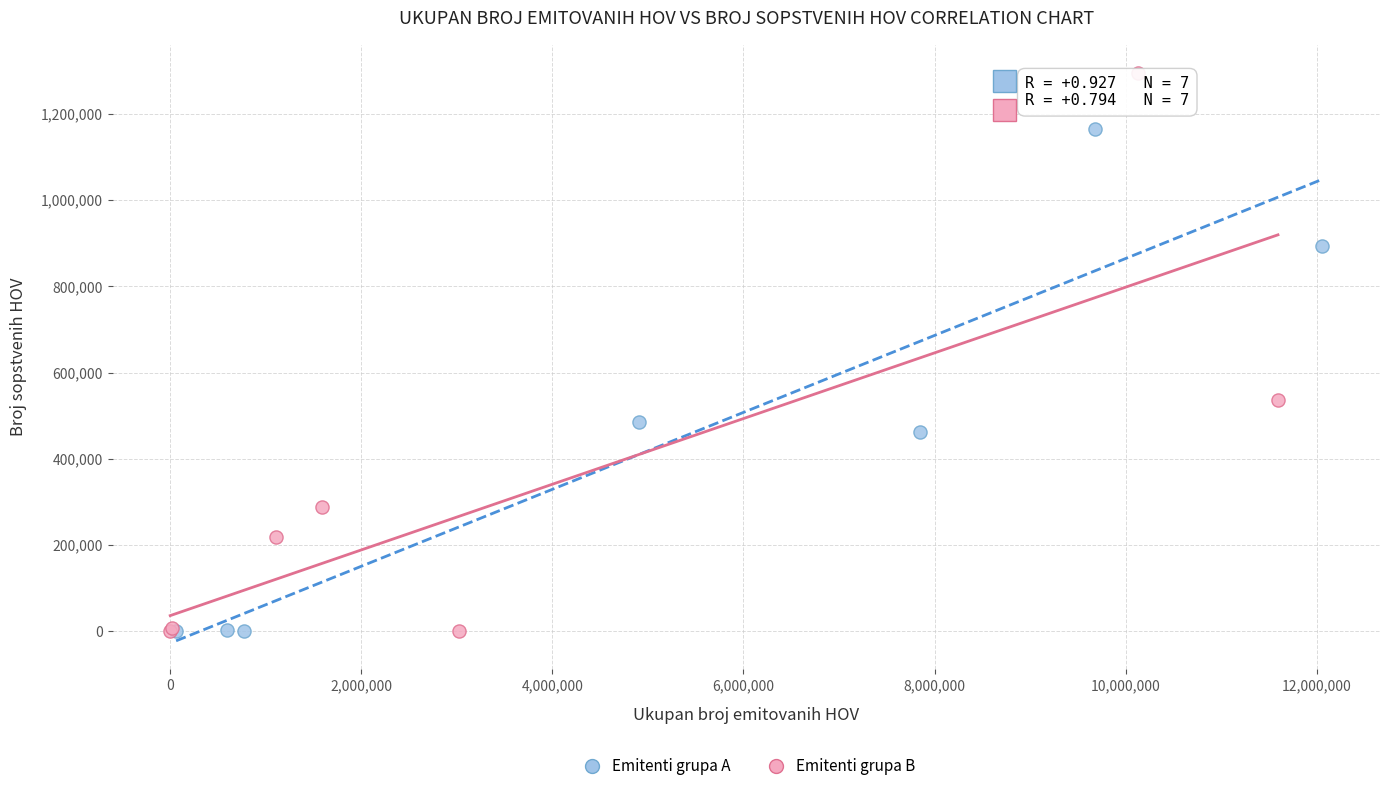

Which series reaches the maximum Y coordinate?

Emitenti grupa B